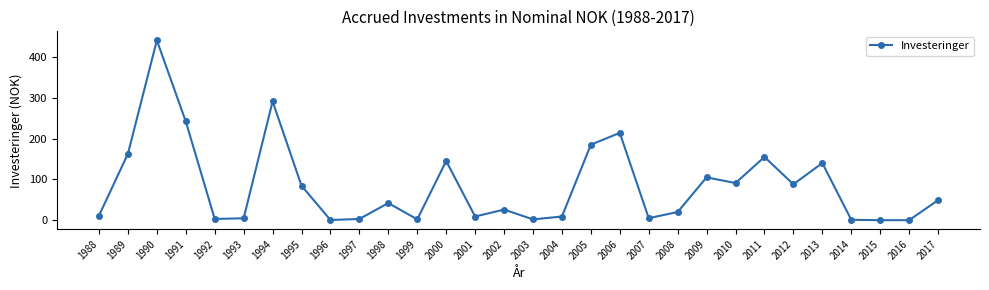

What is the value of the 15th point from the left?

26.0